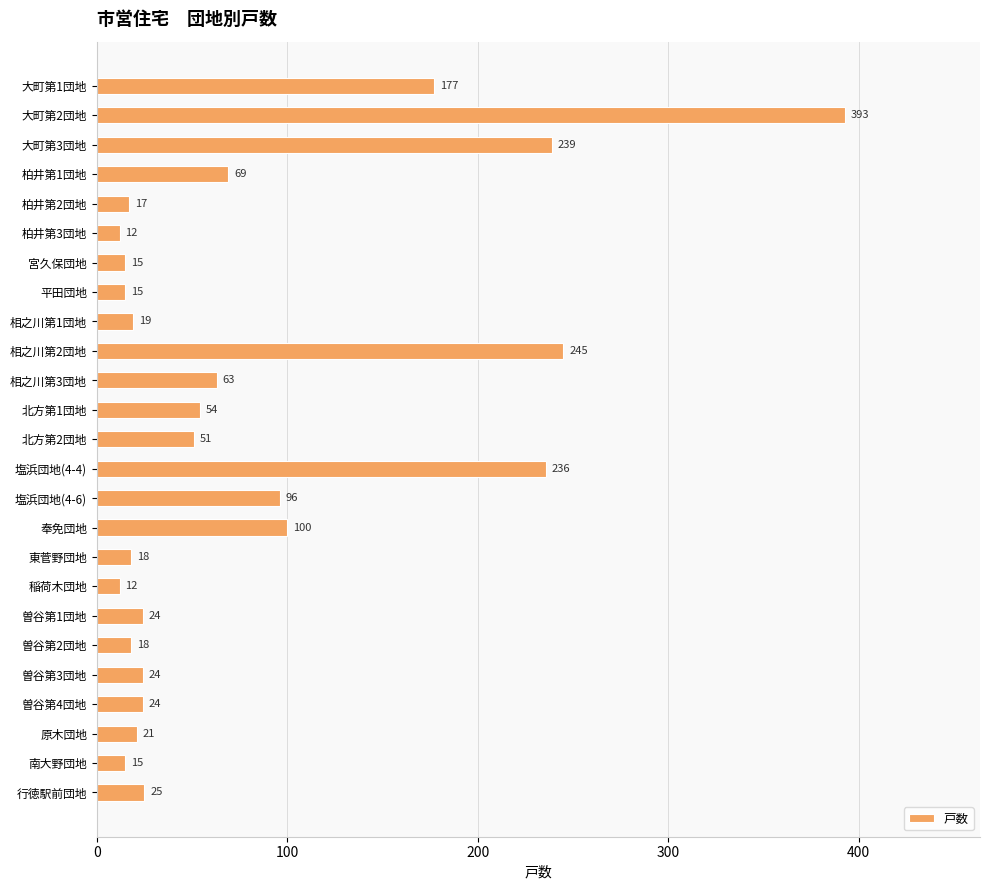

The chart shows a value of 39 at 大町第1団地. True or false?

False